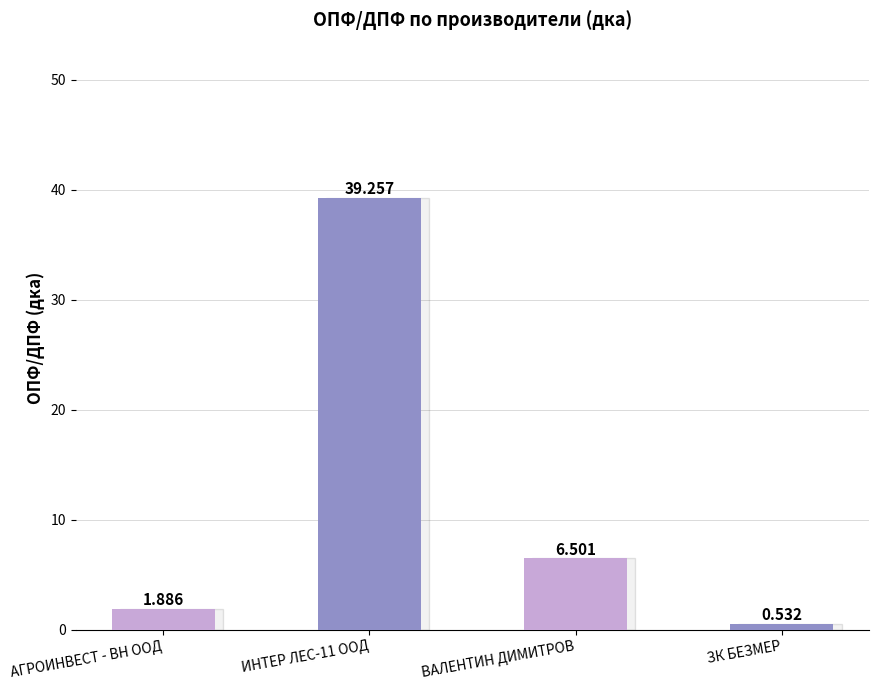

Which label corresponds to the smallest value in the chart?

ЗК БЕЗМЕР